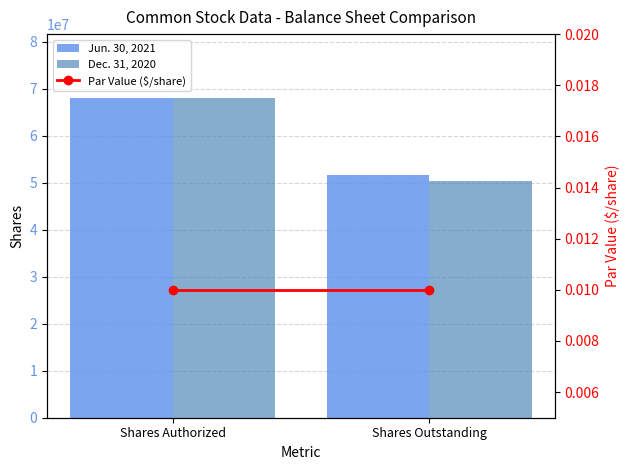

True or false: Jun. 30, 2021 has a value of 51535000.0 at Shares Outstanding.

True